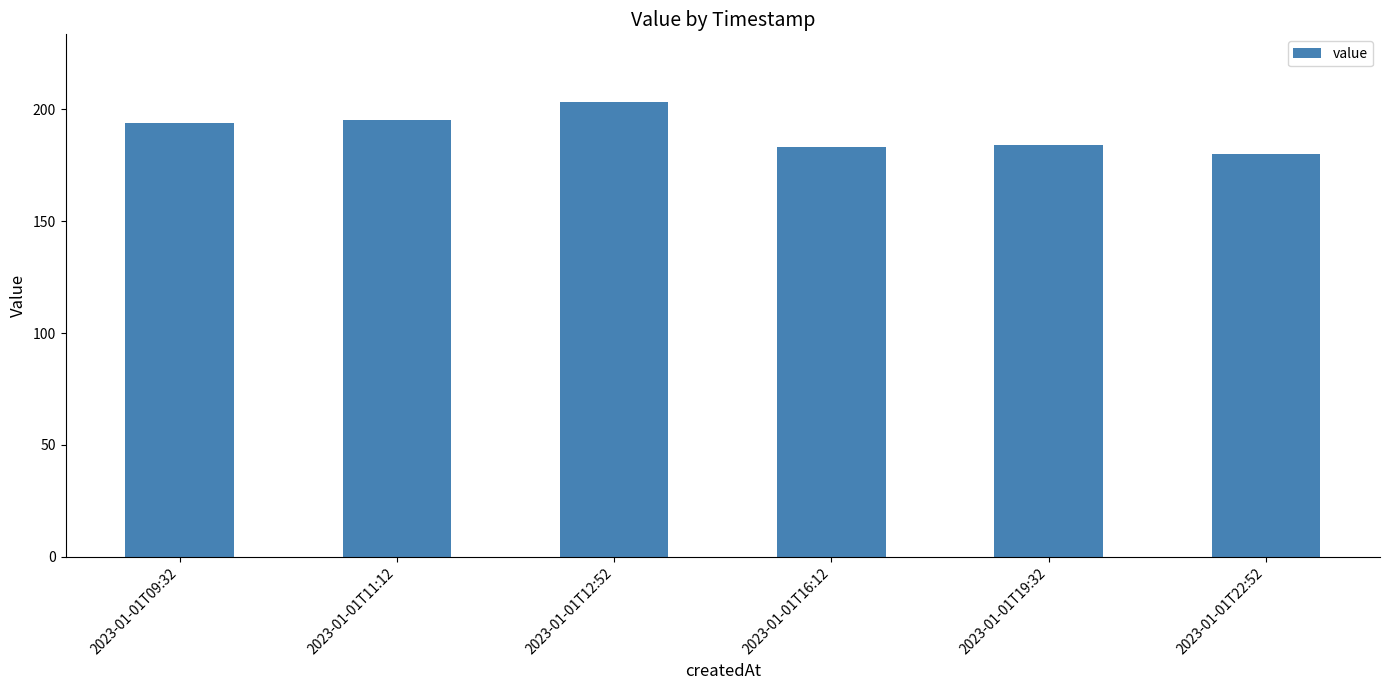

Does the chart contain any negative values?

No